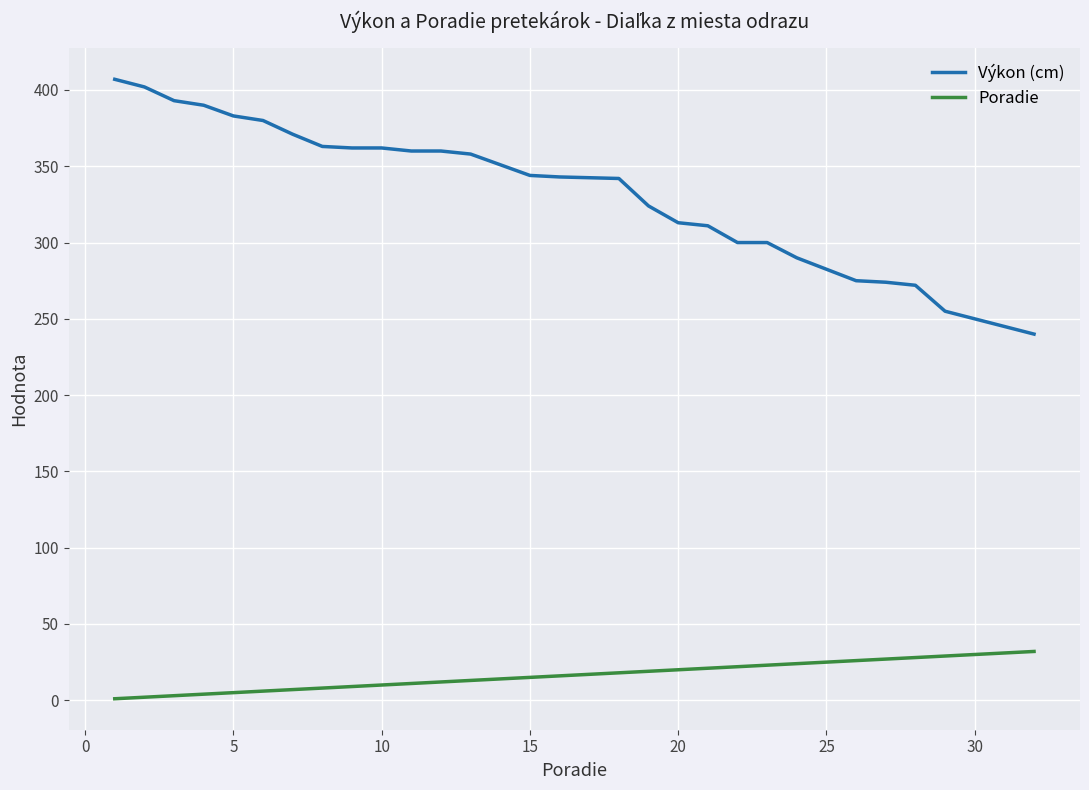

Which series has the largest range (max minus min)?

Výkon (cm)